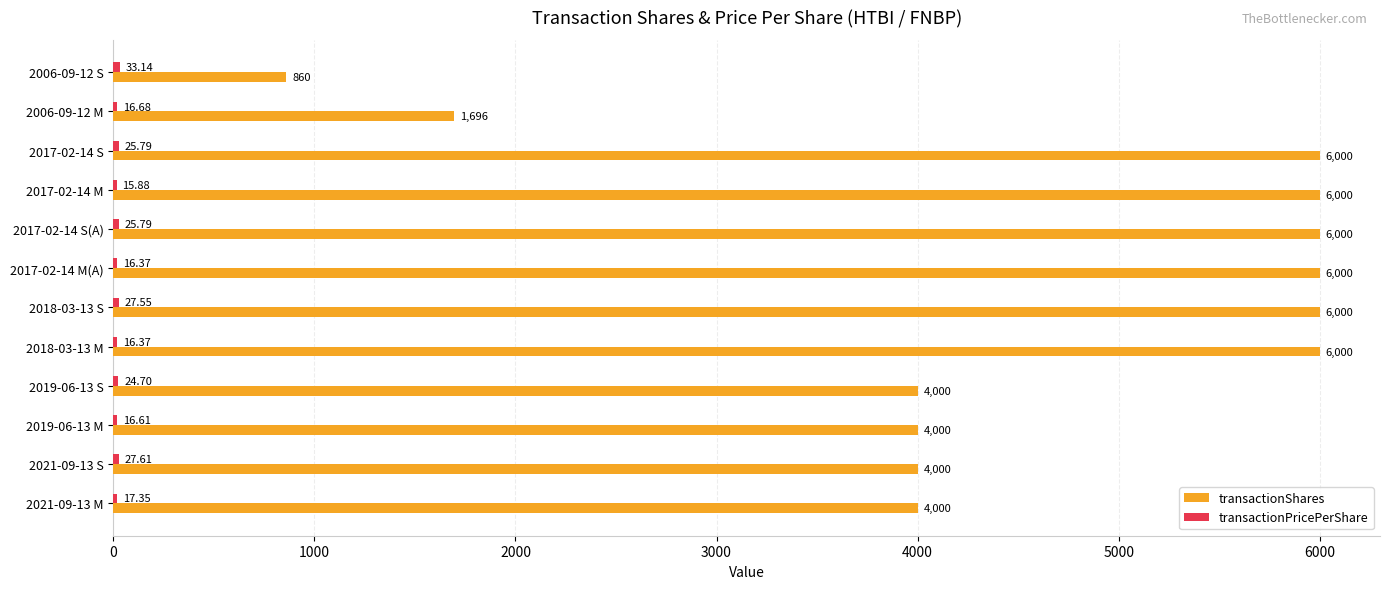

Which series has the largest total across all categories?

transactionShares